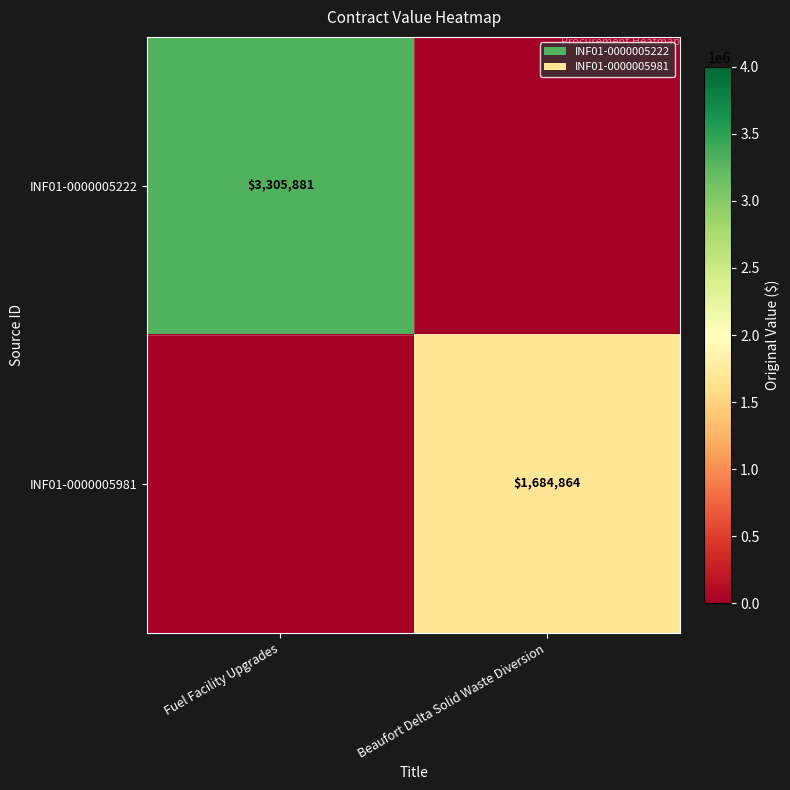

The INF01-0000005222 series shows 1301627.2 at Fuel Facility Upgrades. True or false?

False